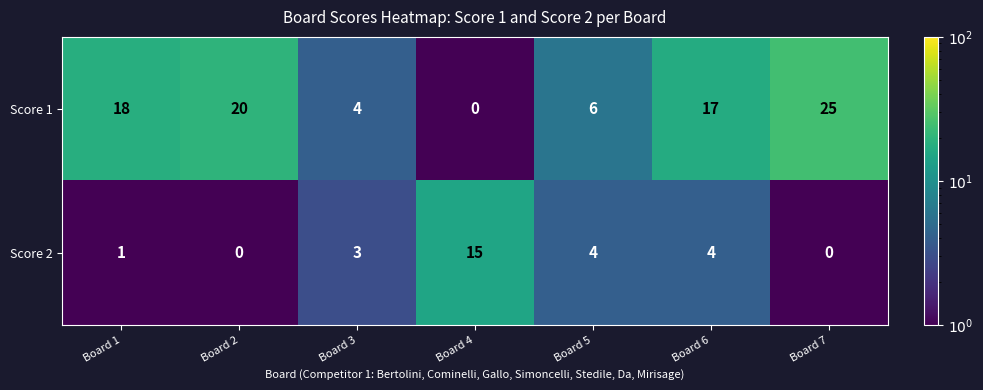

Rank the series at Board 5 from highest to lowest value.

Score 1, Score 2